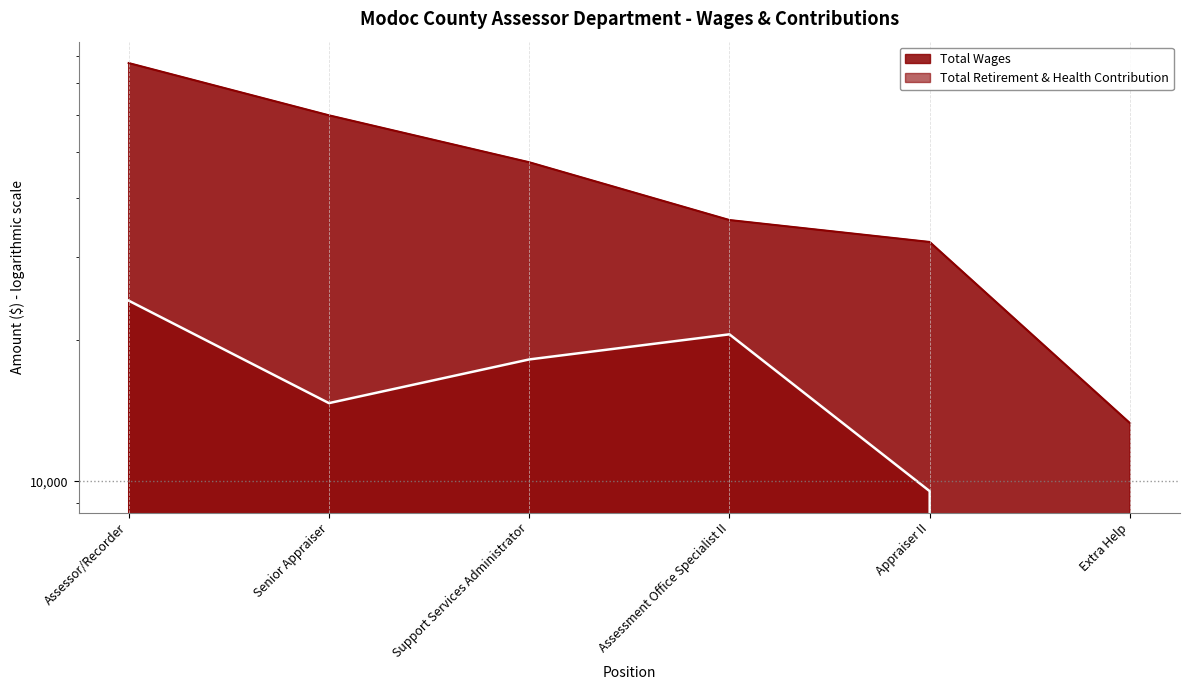

What is the highest value of the Total Wages series?

77349